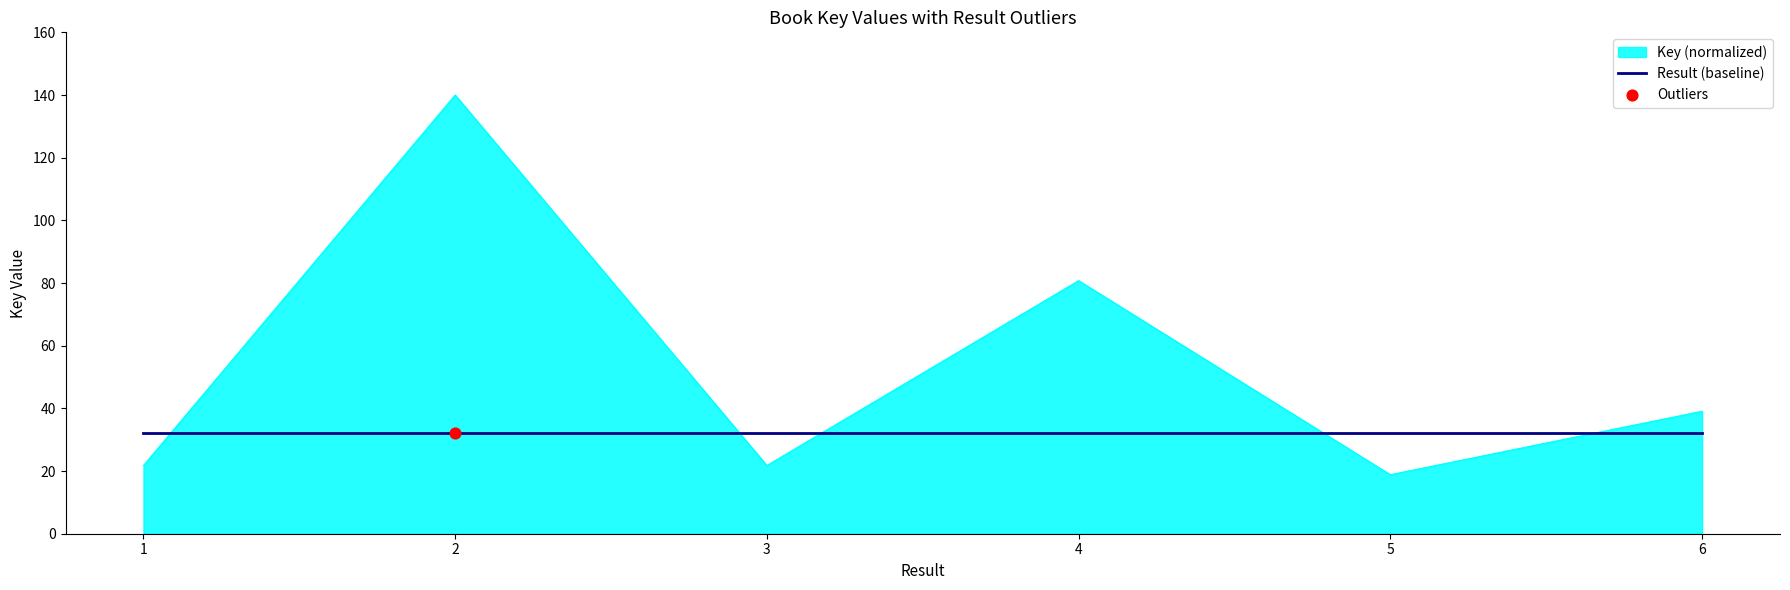

What is the spread (max minus min) of values at 2?

108.0